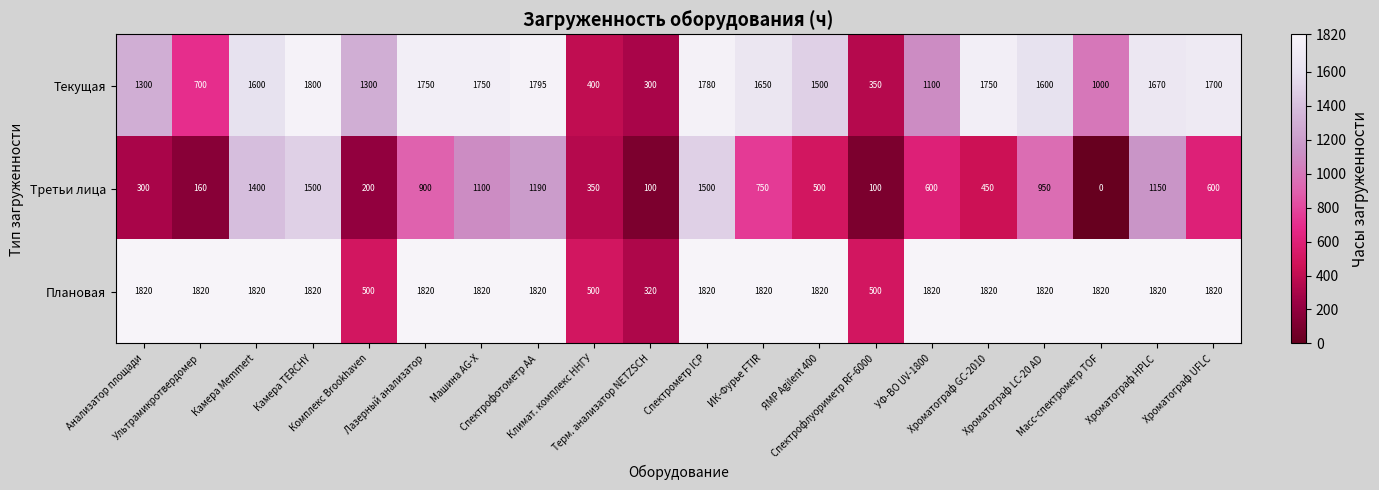

Count the number of categories in the chart.

20